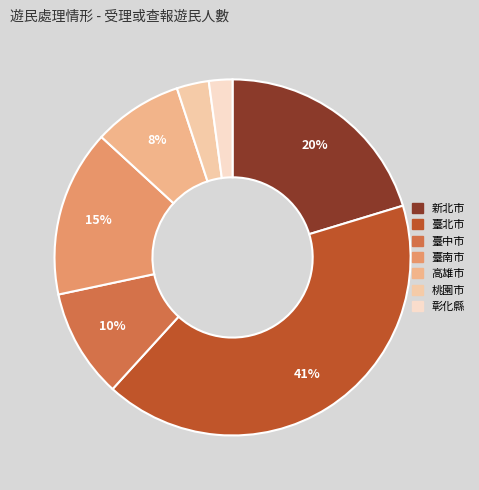

To the nearest percent, what is the difference between the 臺南市 and 高雄市 slice percentages?

7%